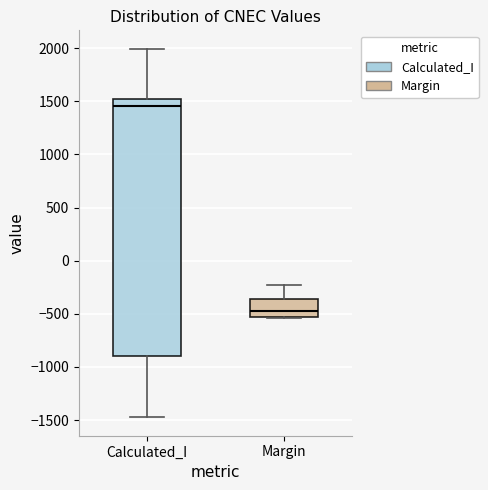

Which box is the tallest, from its lower edge to its upper edge?

Calculated_I